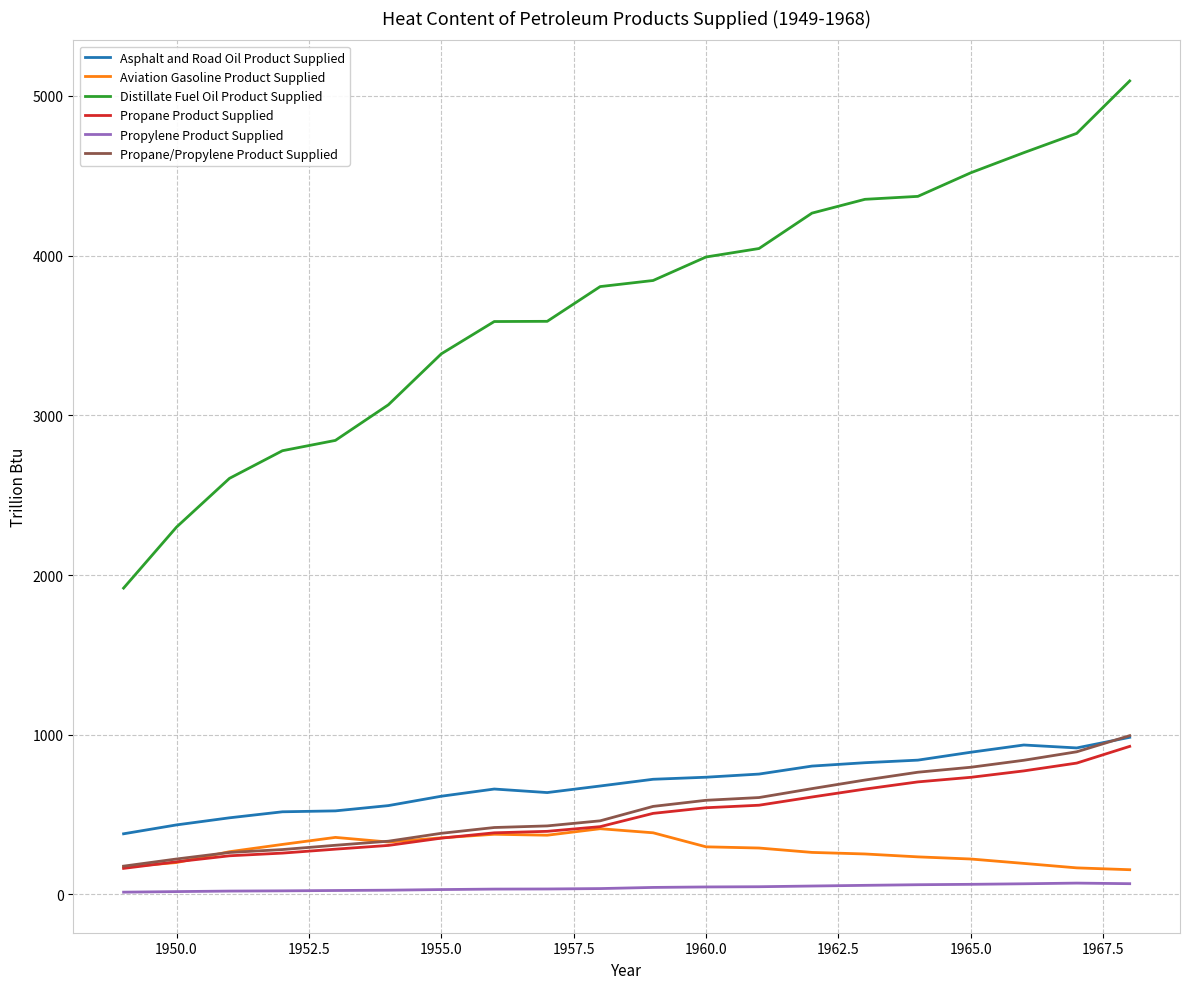

Which series has the widest spread of values?

Distillate Fuel Oil Product Supplied